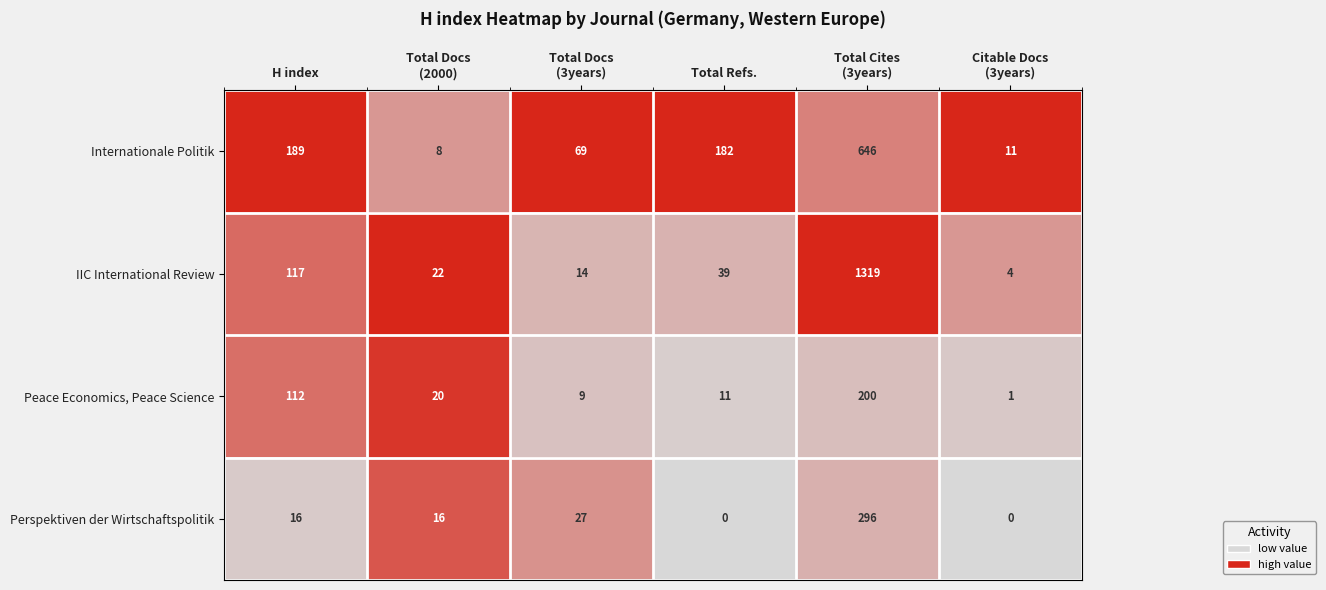

Which series has the largest range (max minus min)?

IIC International Review